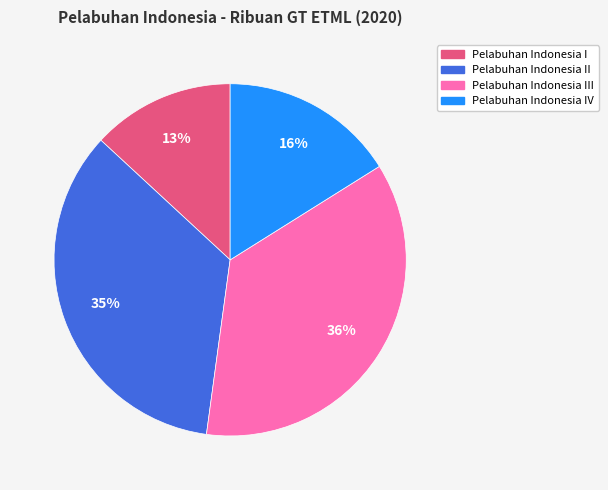

What percentage is the Pelabuhan Indonesia II slice, to the nearest percent?

35%